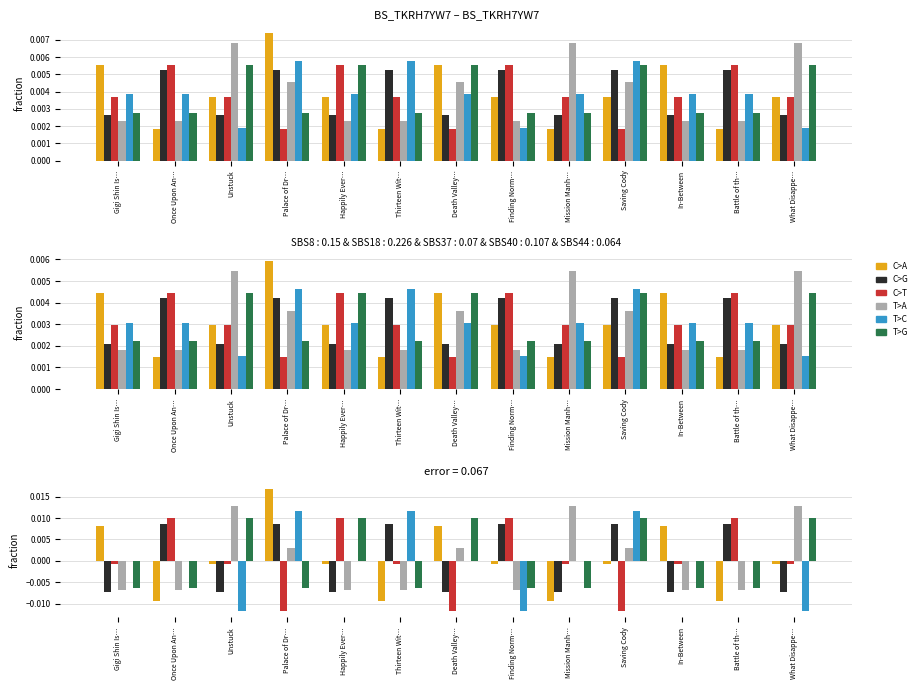

The value of T>A at Happily Ever… is -0.0. True or false?

False